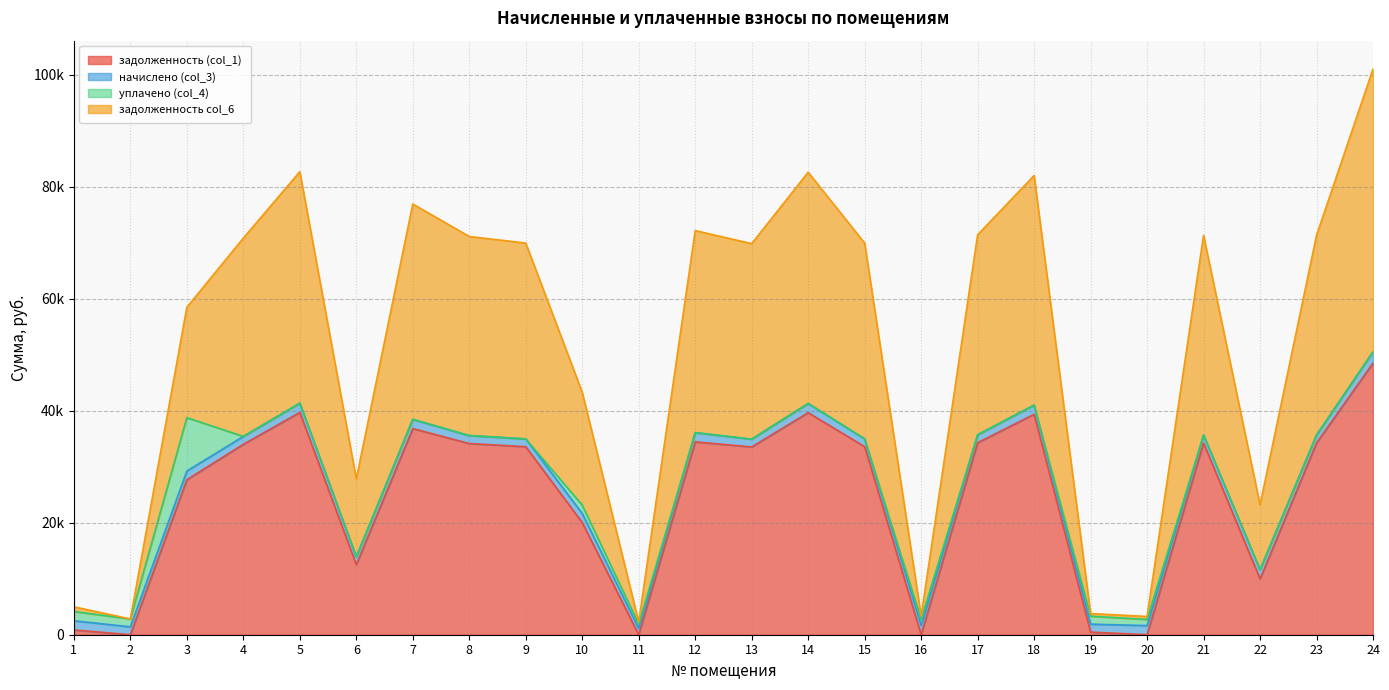

What is the difference between the maximum and minimum values in the задолженность col_6 series?

49378.1